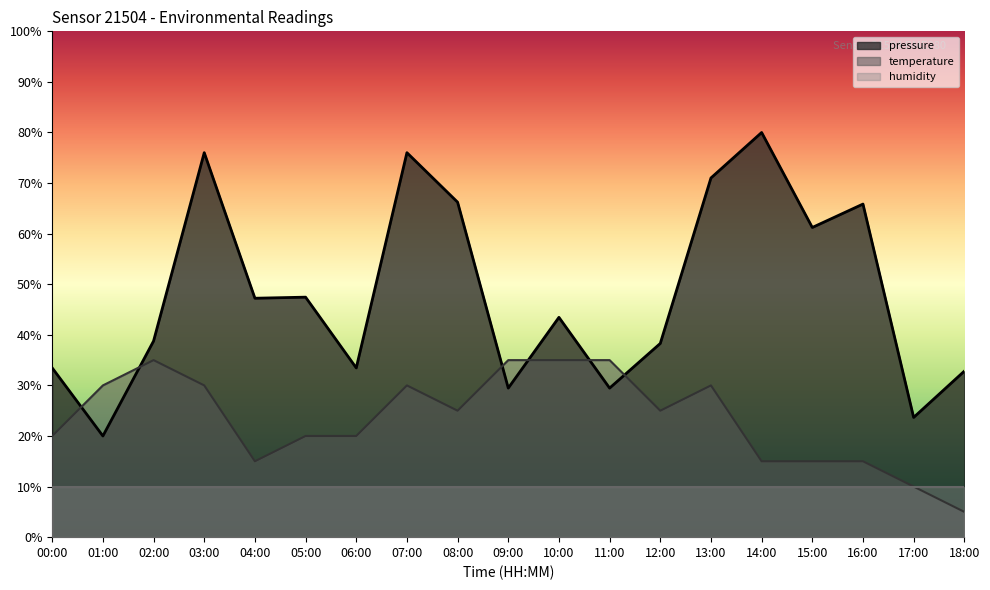

What is the value of the pressure point at the 6th from the left?

47.4